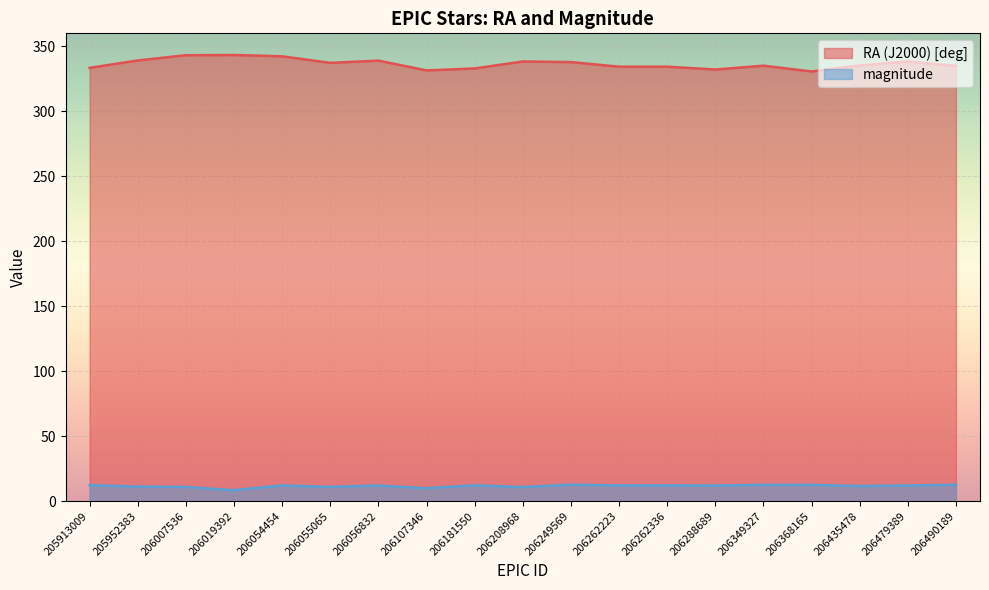

At how many categories does at least one series exceed 229?

19